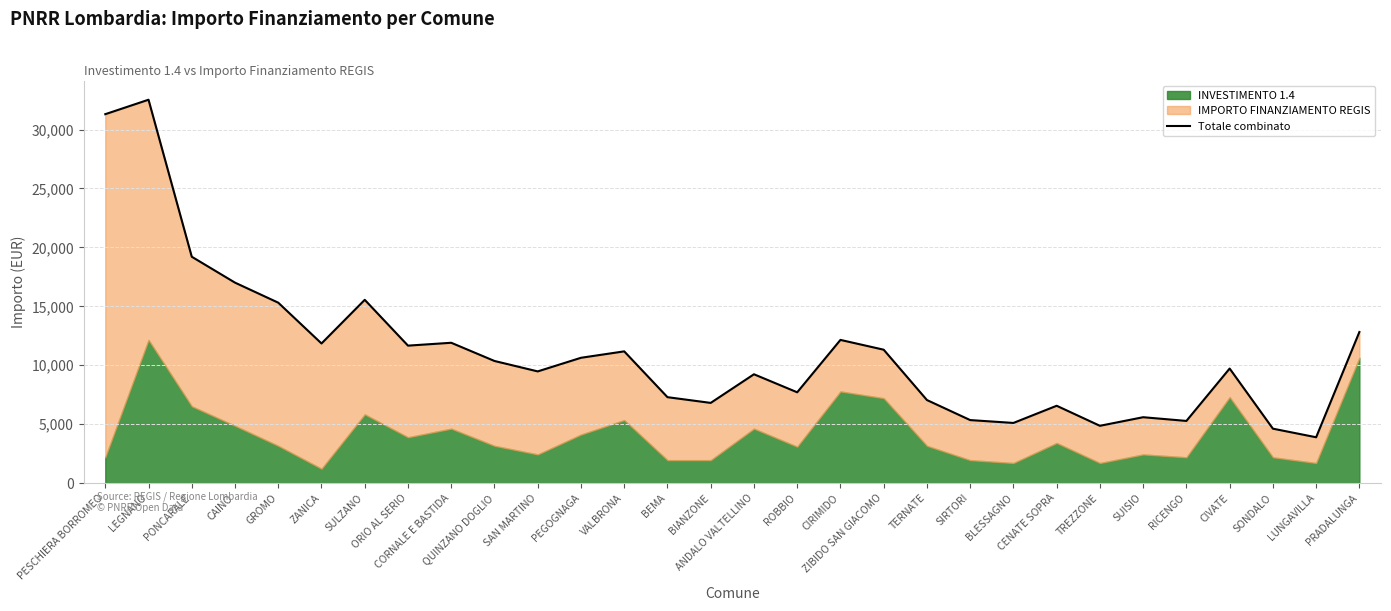

Reading right to left, transcribe all the data shown in this chart.

12820	3888	4617	9720	5274	5589	4860	6561	5103	5346	7047	11319	12150	7704	9234	6804	7290	11178	10633	9477	10362	11907	11664	15552	11848	15309	17010	19208	32534	31307